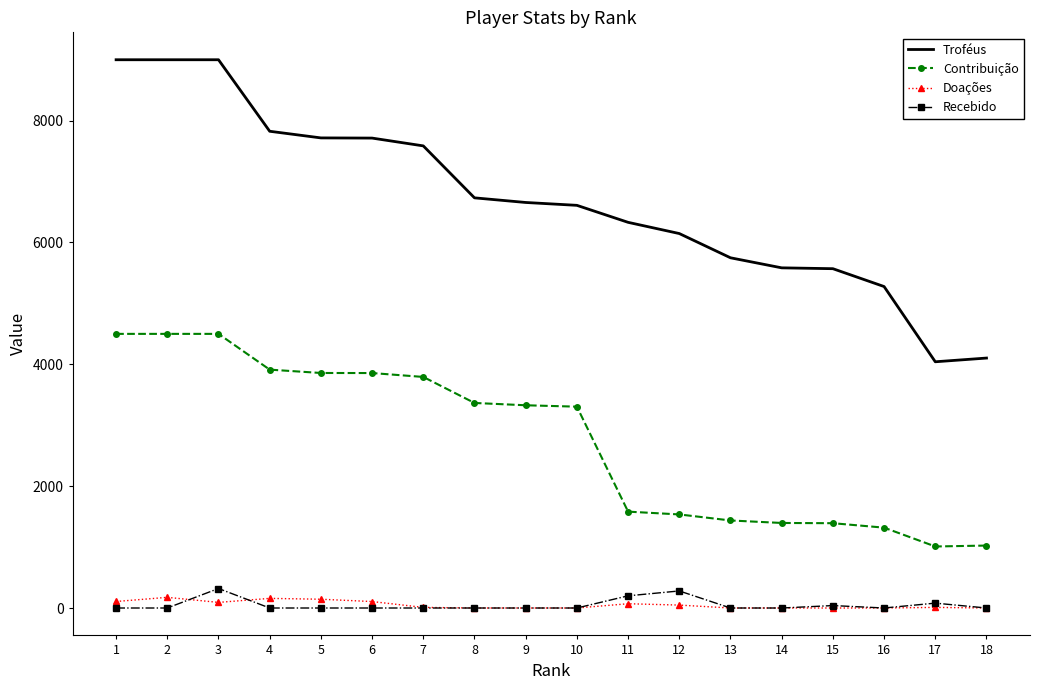

What is the highest value of the Recebido series?

320